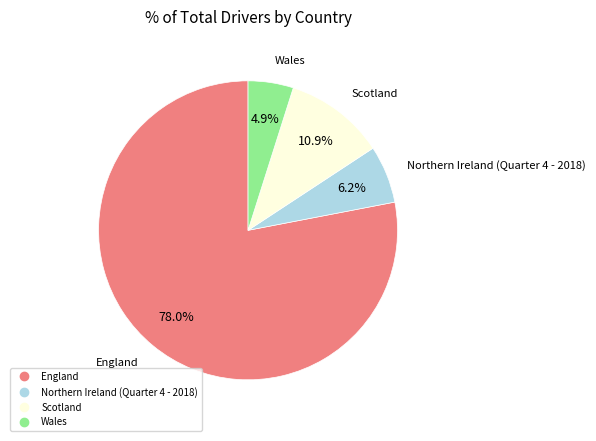

To the nearest percent, what portion does Wales represent?

5%